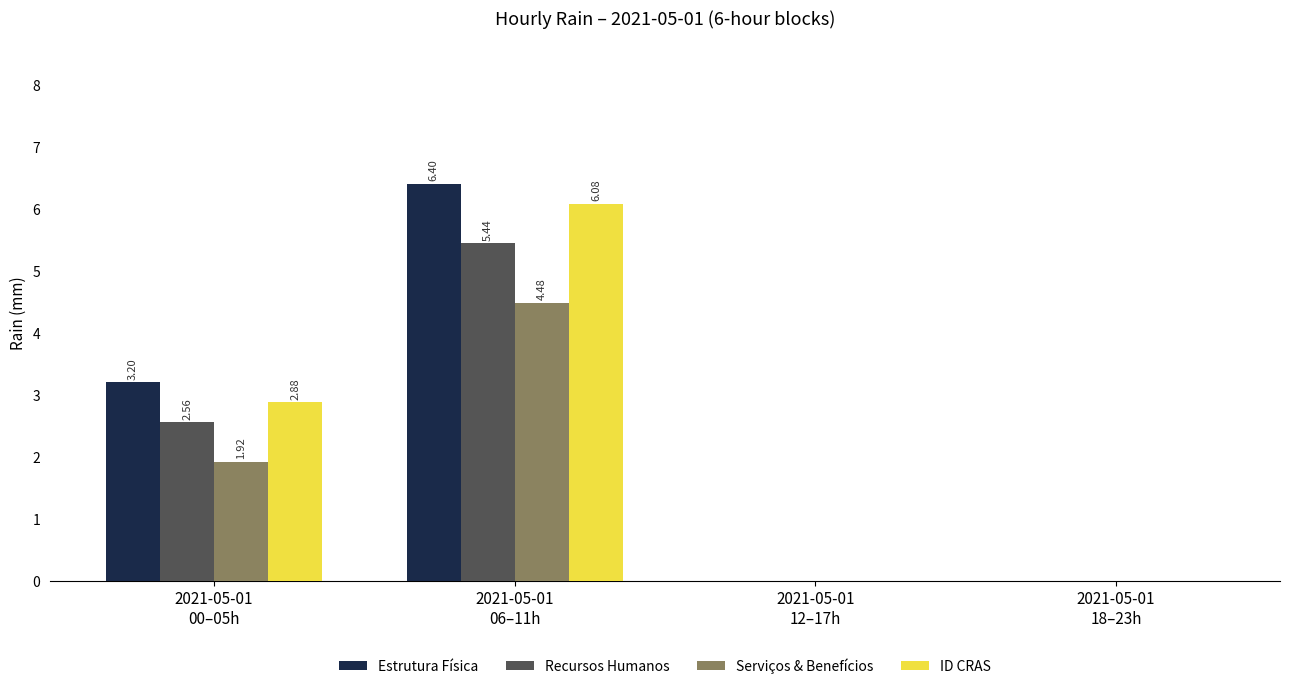

Which series has the largest total across all categories?

Estrutura Física